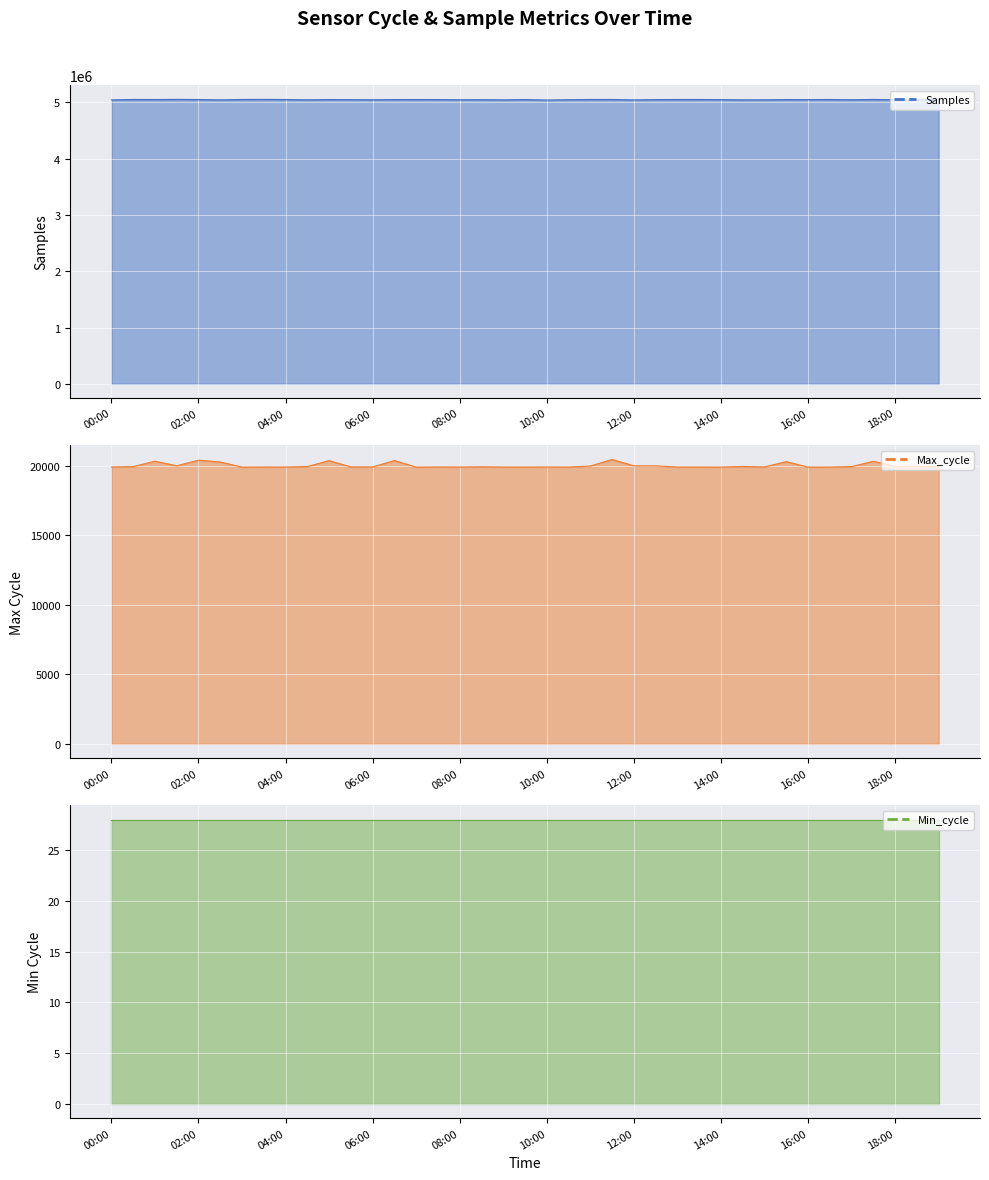

Does the chart display data point markers on the line(s)?

No